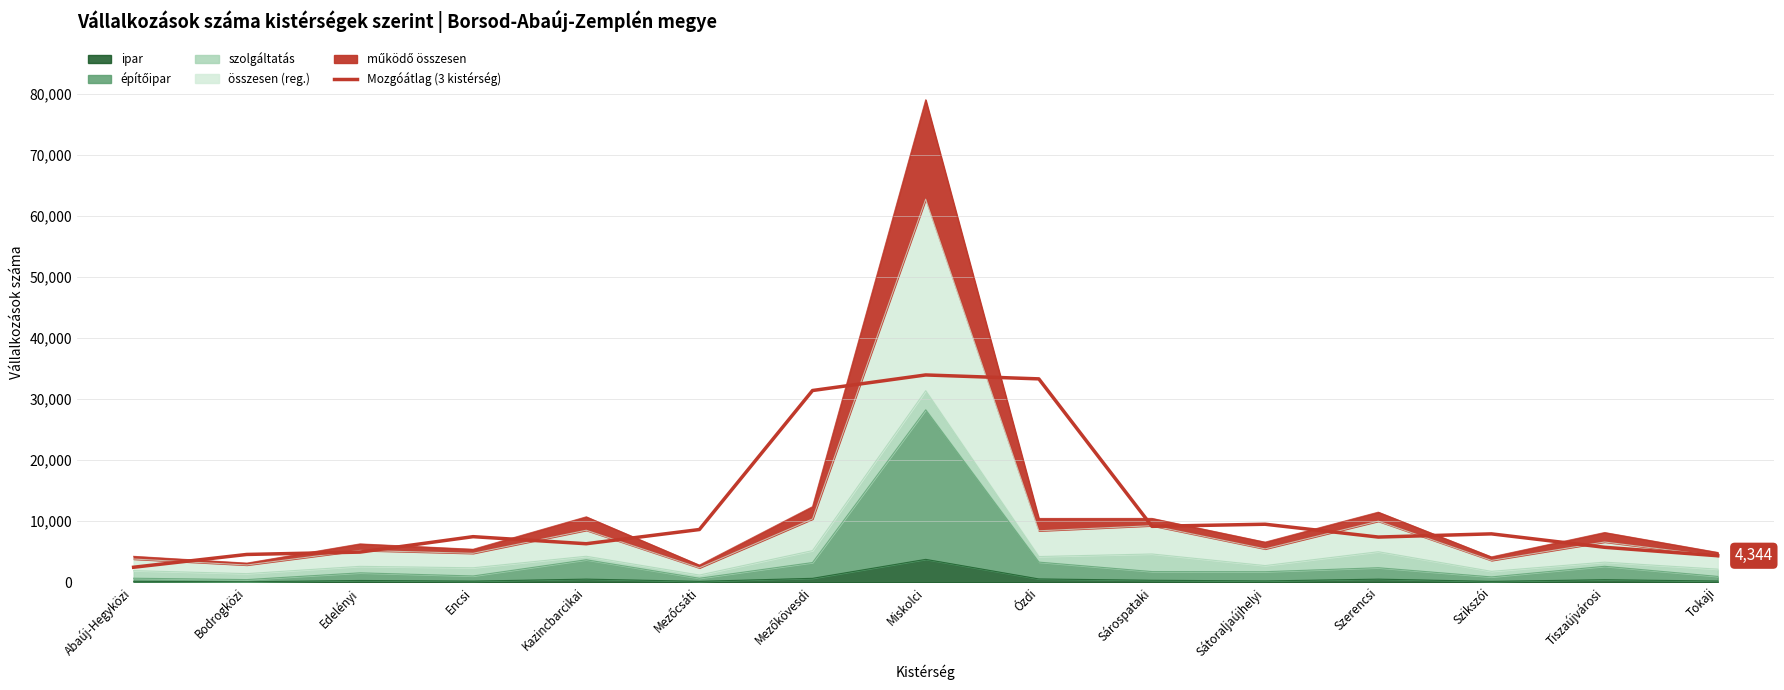

How many points are lower than both their immediate neighbors (excluding endpoints)?

3